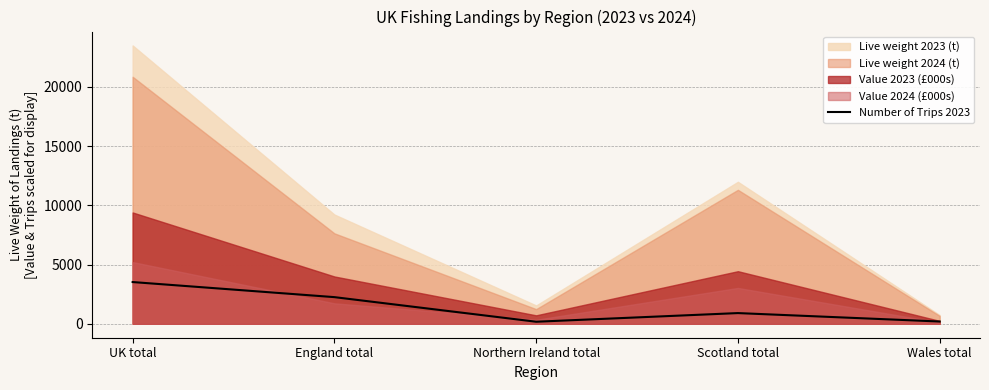

What is the maximum value for Number of Trips 2023?

3526.0